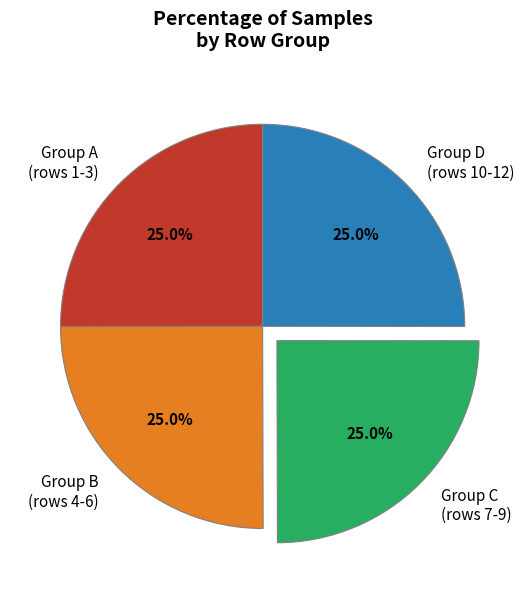

What is the ratio of the value at Group B (rows 4-6) to the value at Group C (rows 7-9)?

1.0